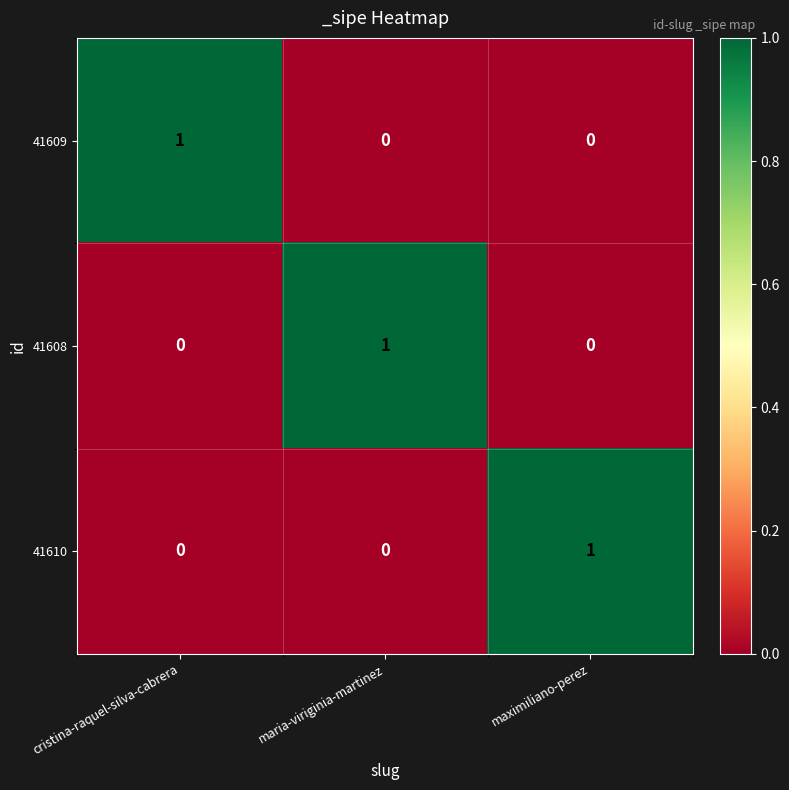

Count the 41609 values in the range 0 to 1.

3